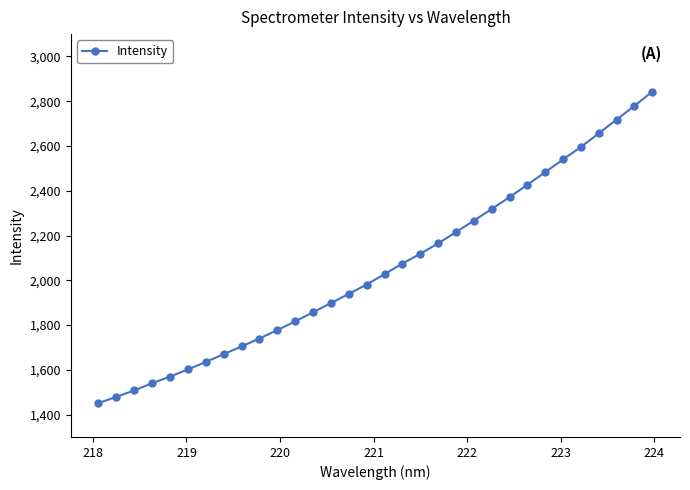

What is the difference between the second highest and minimum values?

1327.8